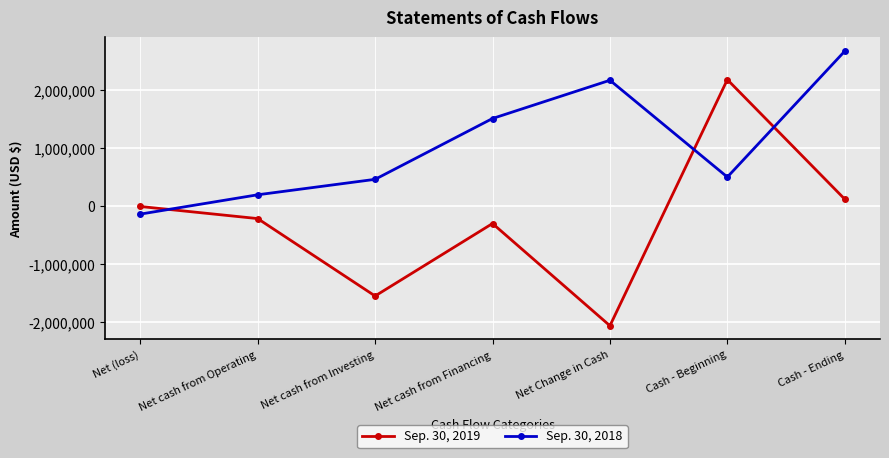

What is the approximate value of Sep. 30, 2019 at Net cash from Financing?

-299147